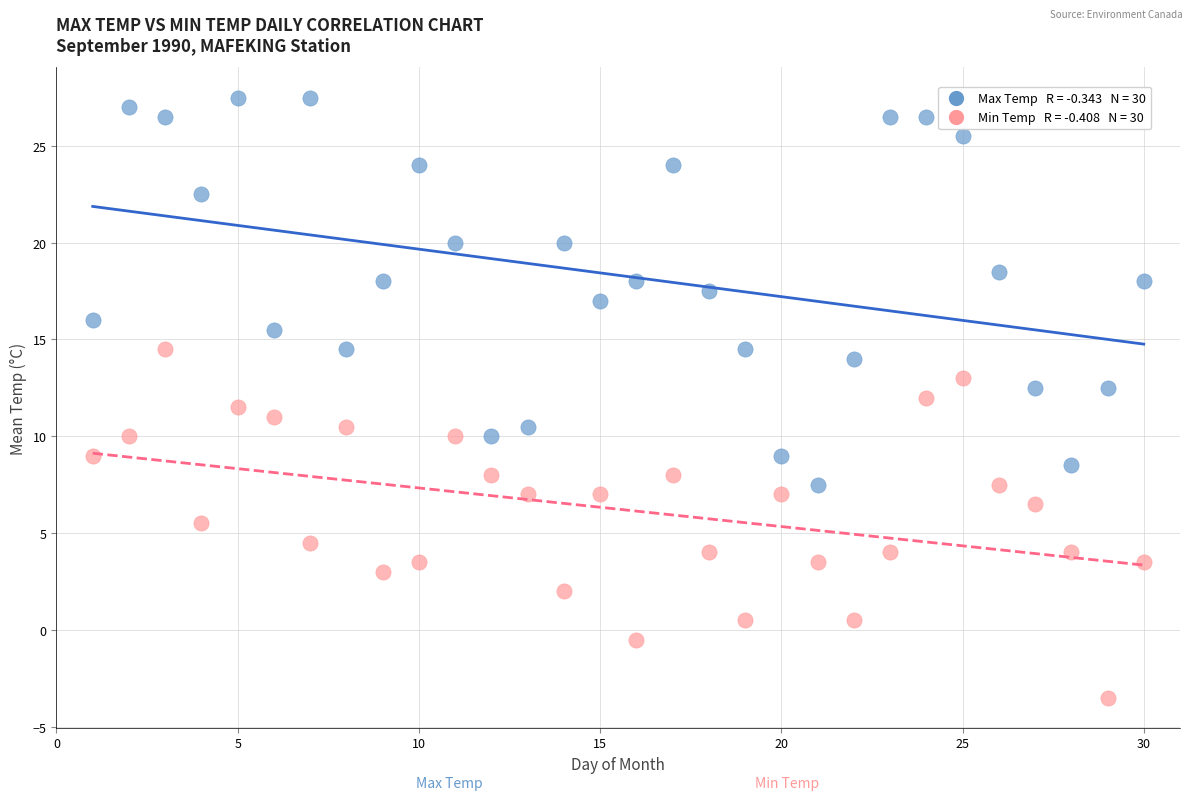

Across all data points, what is the range of X values (max minus min)?

29.0